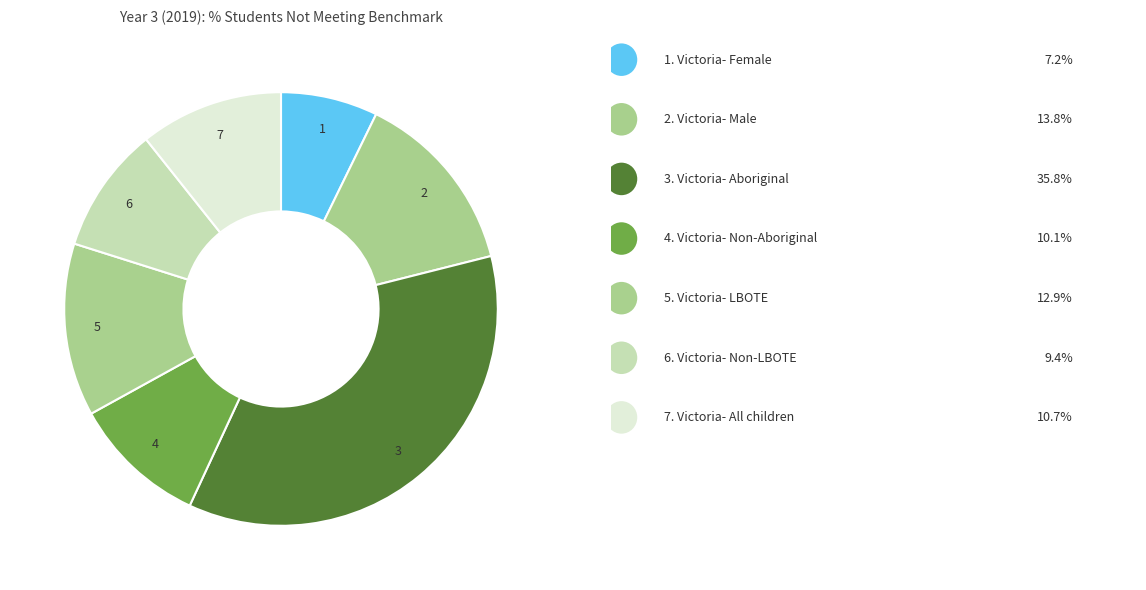

How many segments does this pie chart have?

7